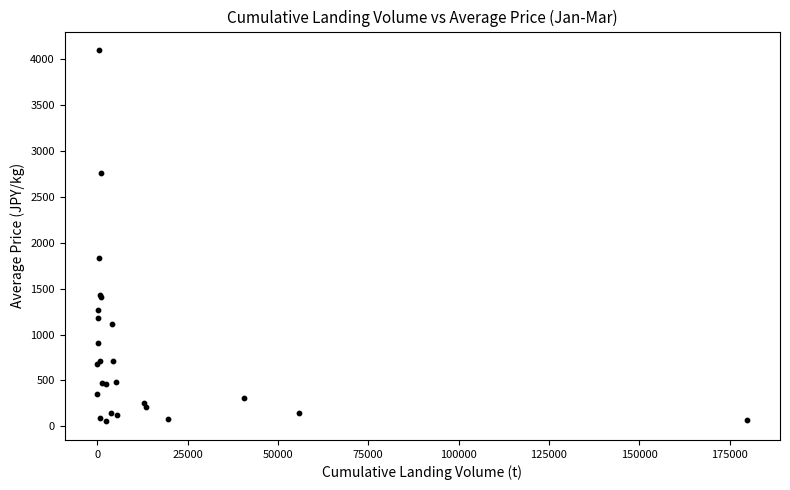

What Y value in the scatter plot is closest to 2077?

1830.2